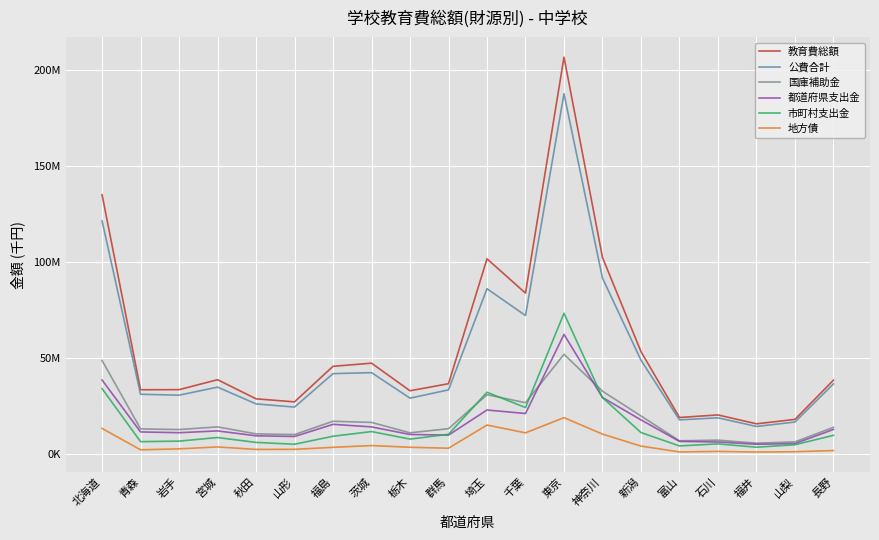

At 石川, list the series in order from smallest to largest.

地方債, 市町村支出金, 都道府県支出金, 国庫補助金, 公費合計, 教育費総額